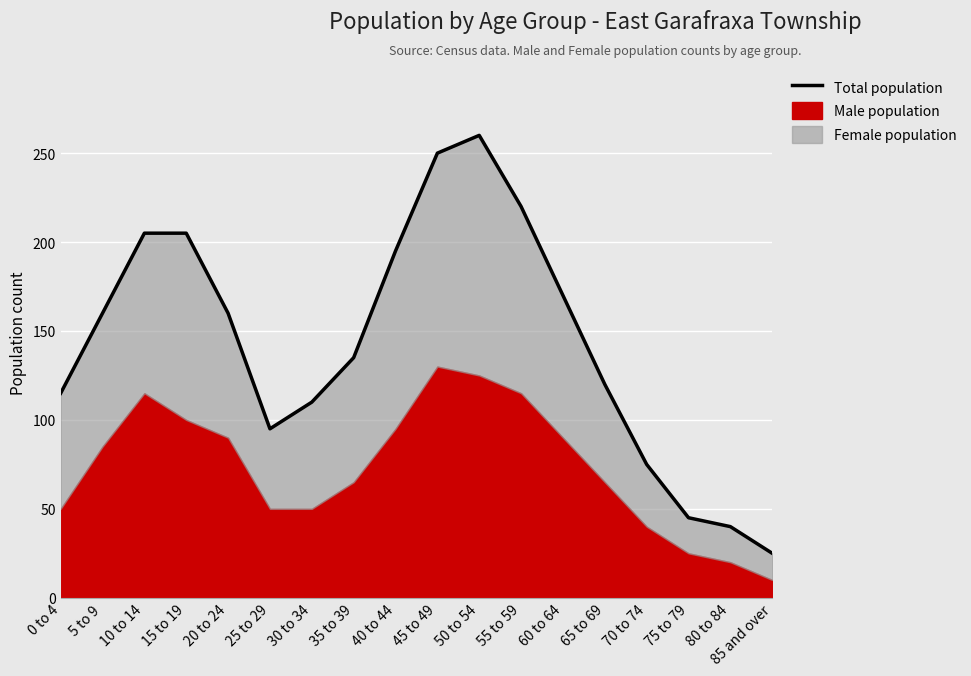

How many lines are shown in the chart?

1